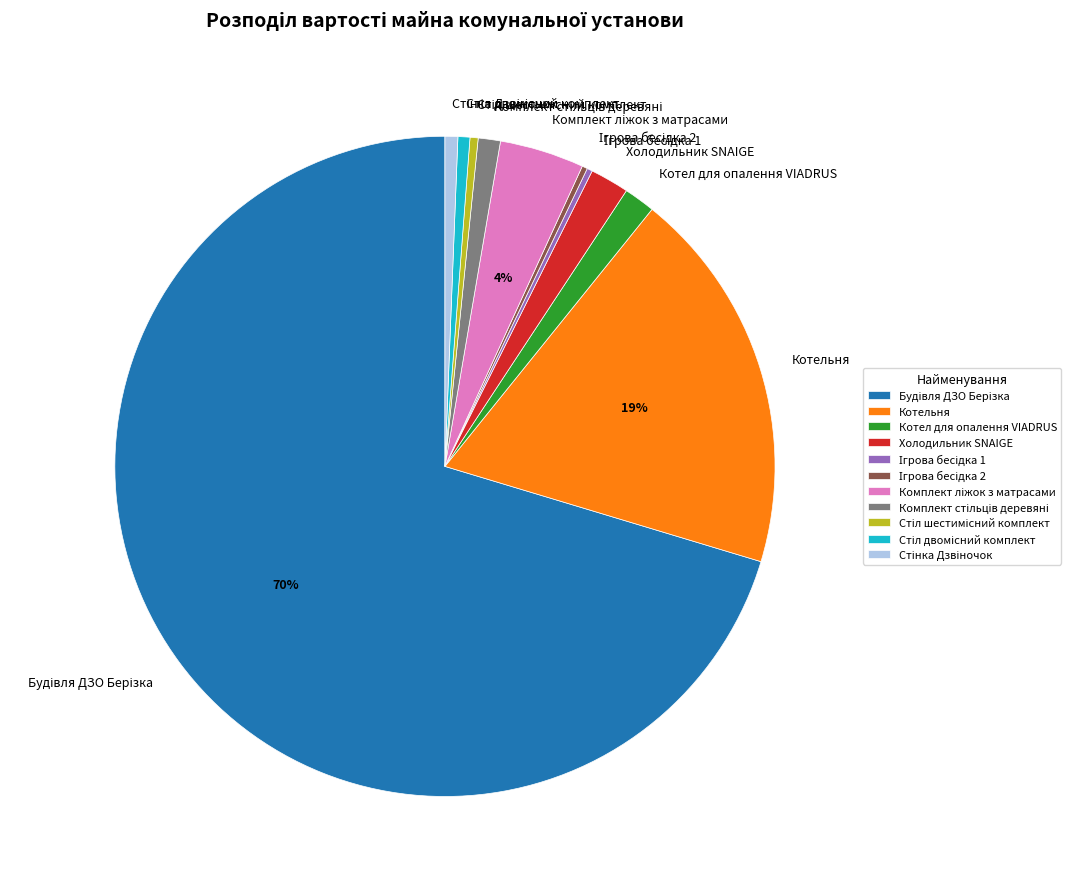

The Котельня slice represents 29% of the pie. True or false?

False